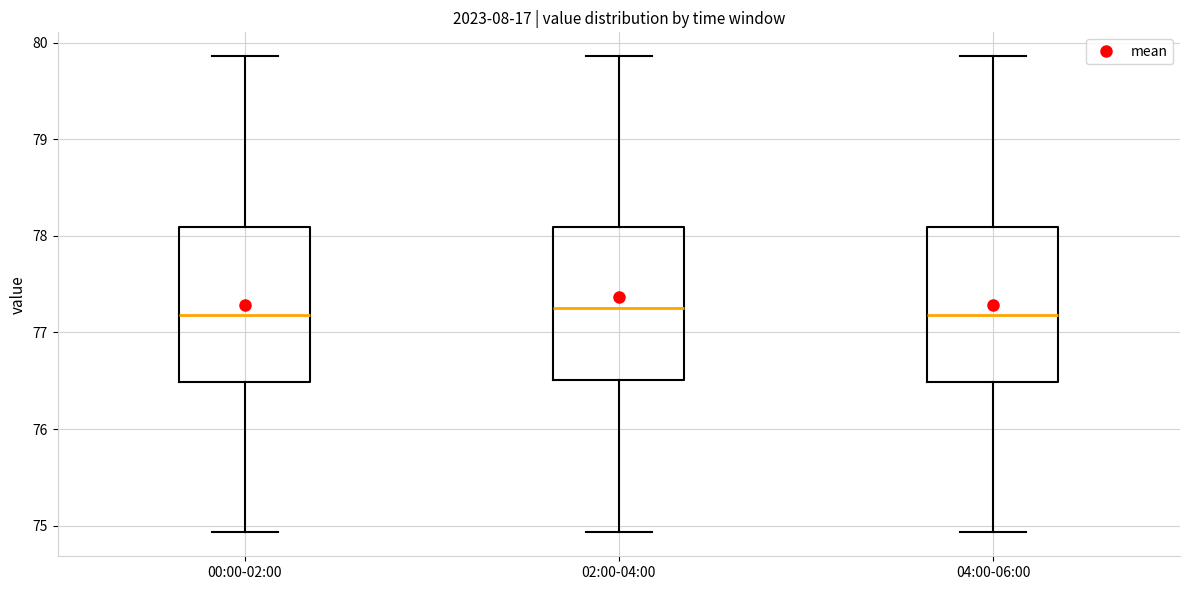

Reading left to right, read every box against the y-axis: the position of its median line, the range the box covers, and the ends of its whiskers. The values are not printed on the chart, so give them approximately, as read against the axis.

00:00-02:00: median 77.2, box 76.5 to 78.1, whiskers 74.9 to 79.9
02:00-04:00: median 77.3, box 76.5 to 78.1, whiskers 74.9 to 79.9
04:00-06:00: median 77.2, box 76.5 to 78.1, whiskers 74.9 to 79.9